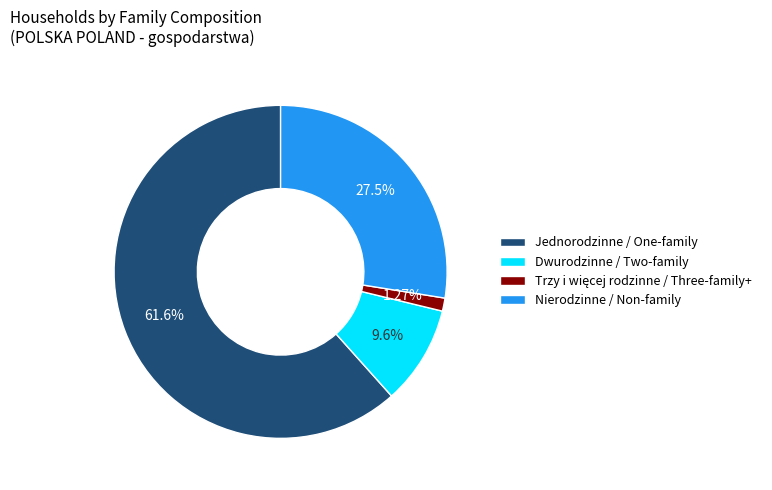

What is the largest slice in the pie chart?

Jednorodzinne / One-family